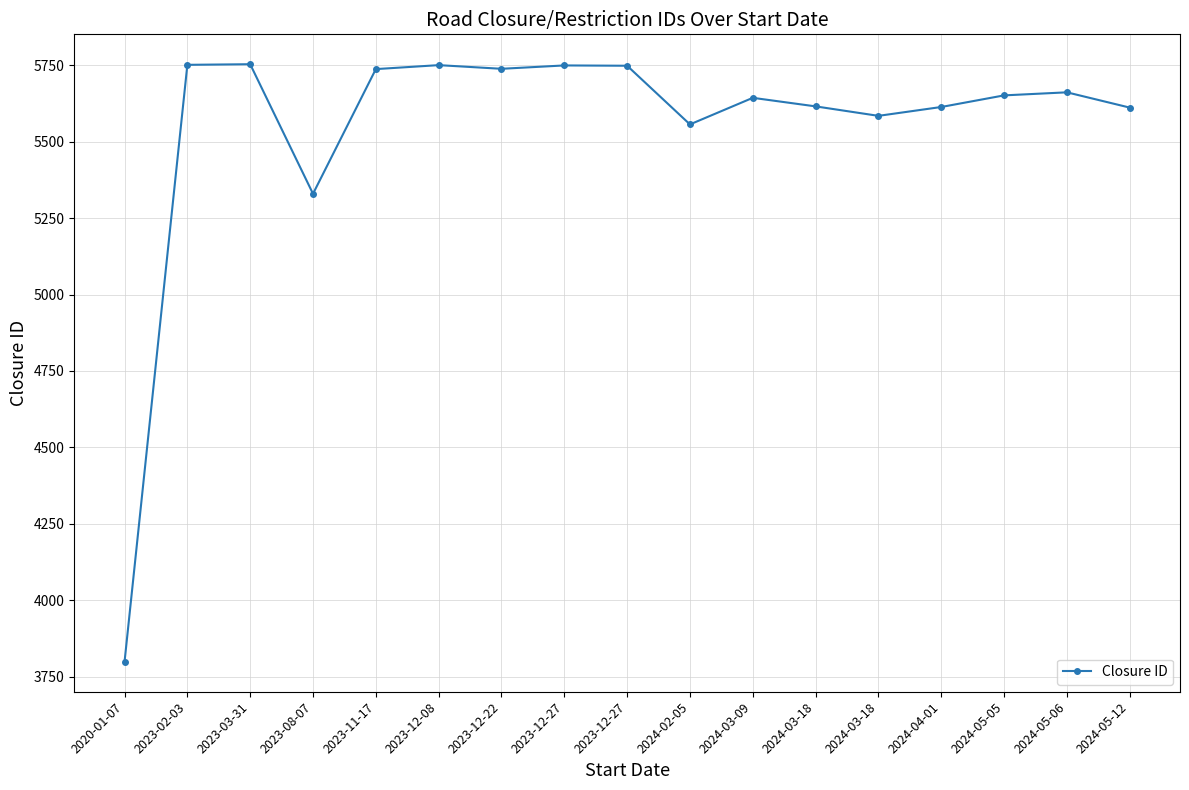

How many lines are shown in the chart?

1